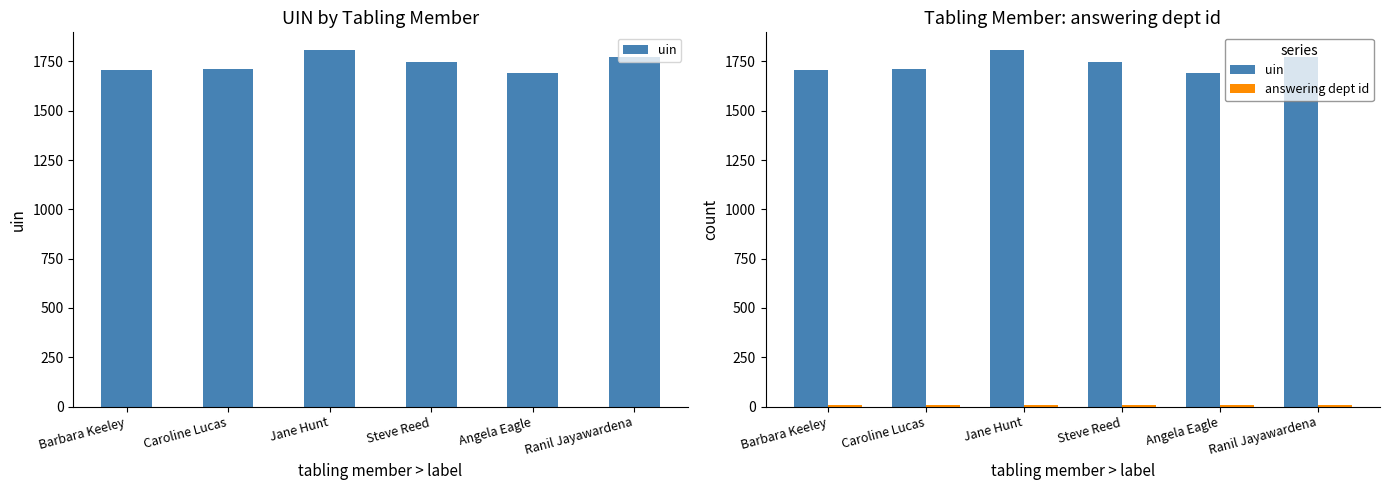

True or false: uin has a value of 1706 at Barbara Keeley.

True